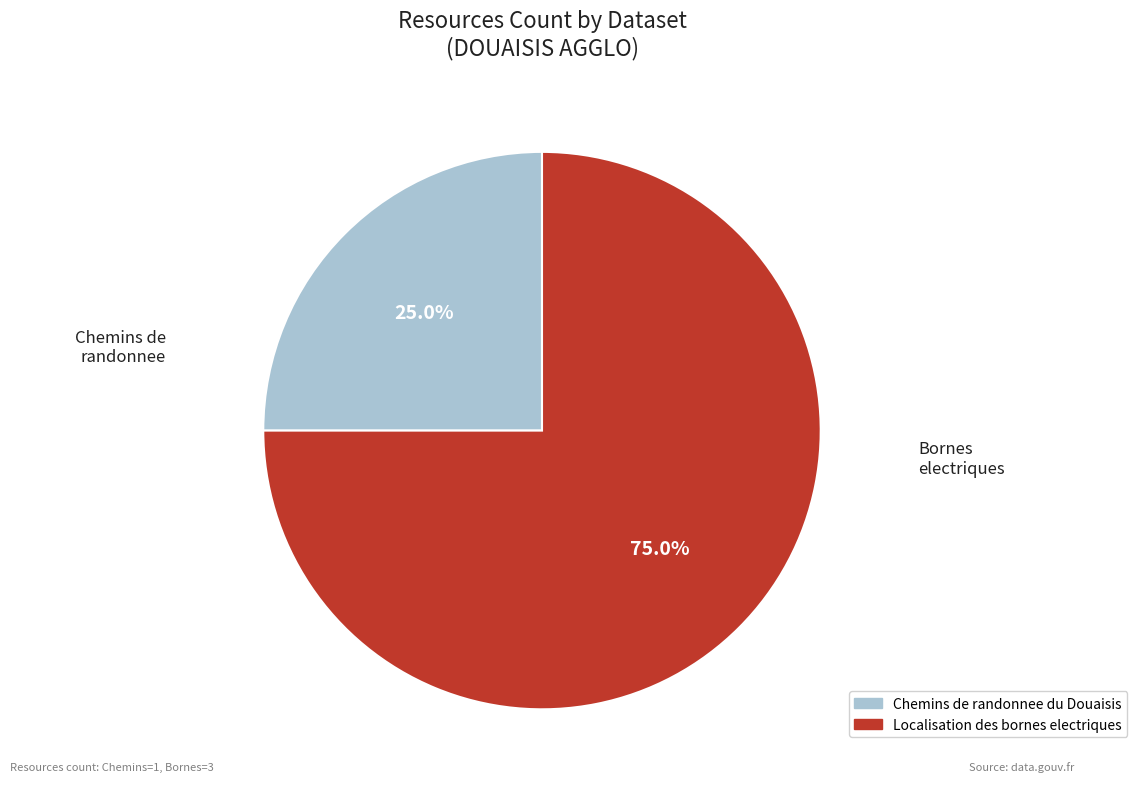

Is there any slice that represents more than half of the pie?

Yes